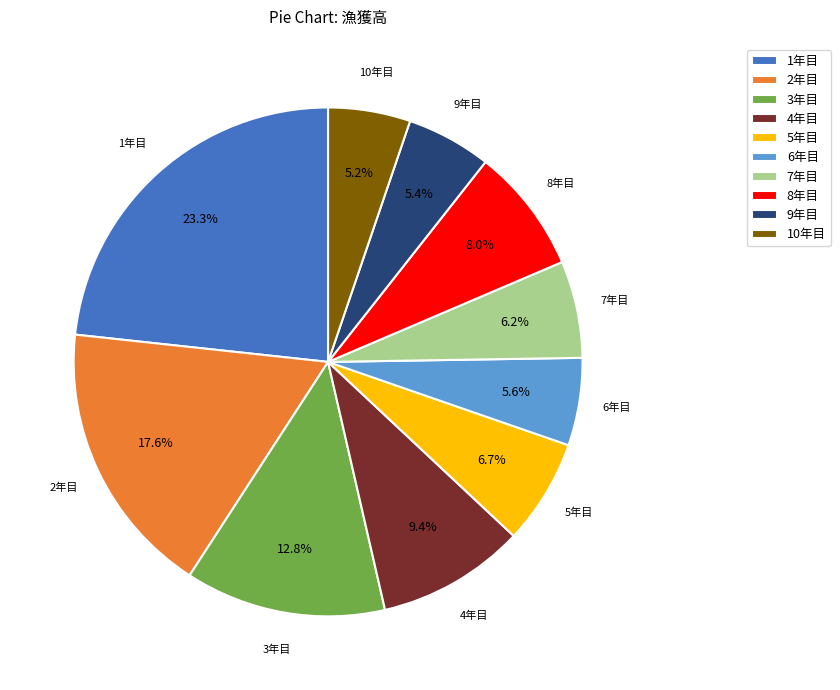

To the nearest percent, what is the combined percentage of 7年目 and 3年目?

19%